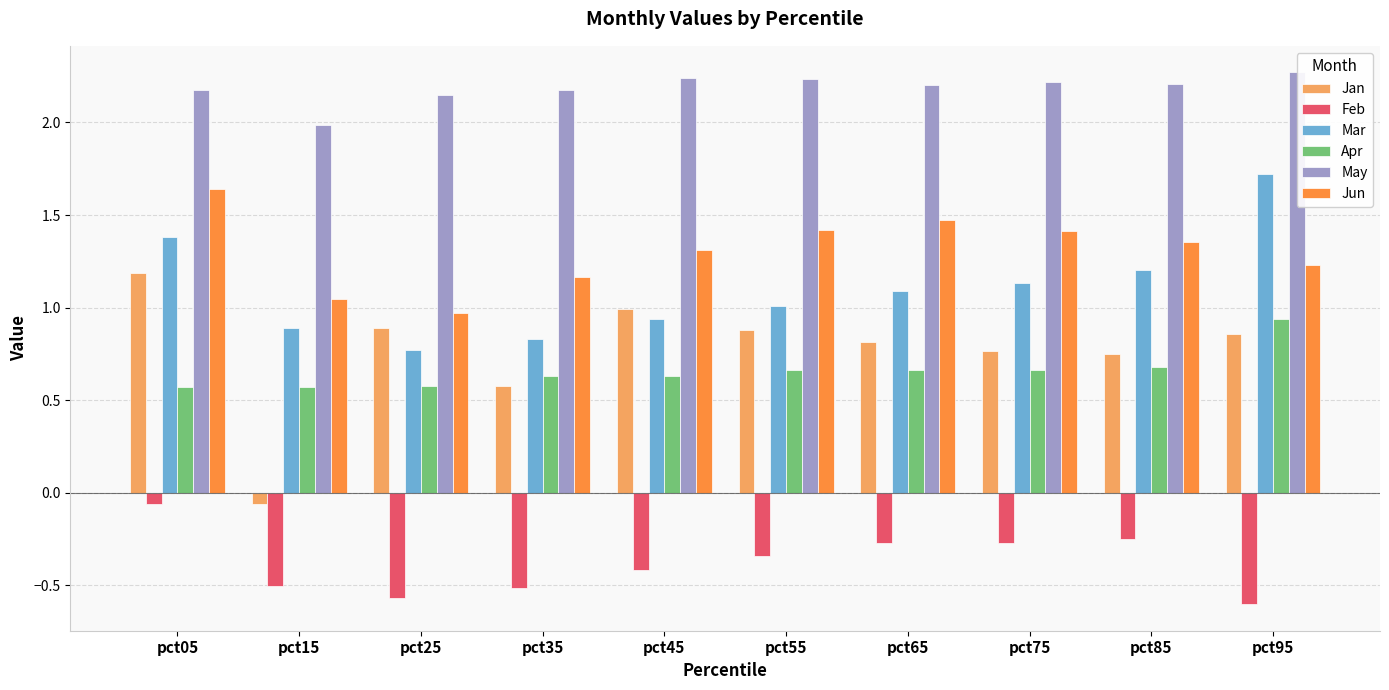

Which category has the highest value across all series?

pct95